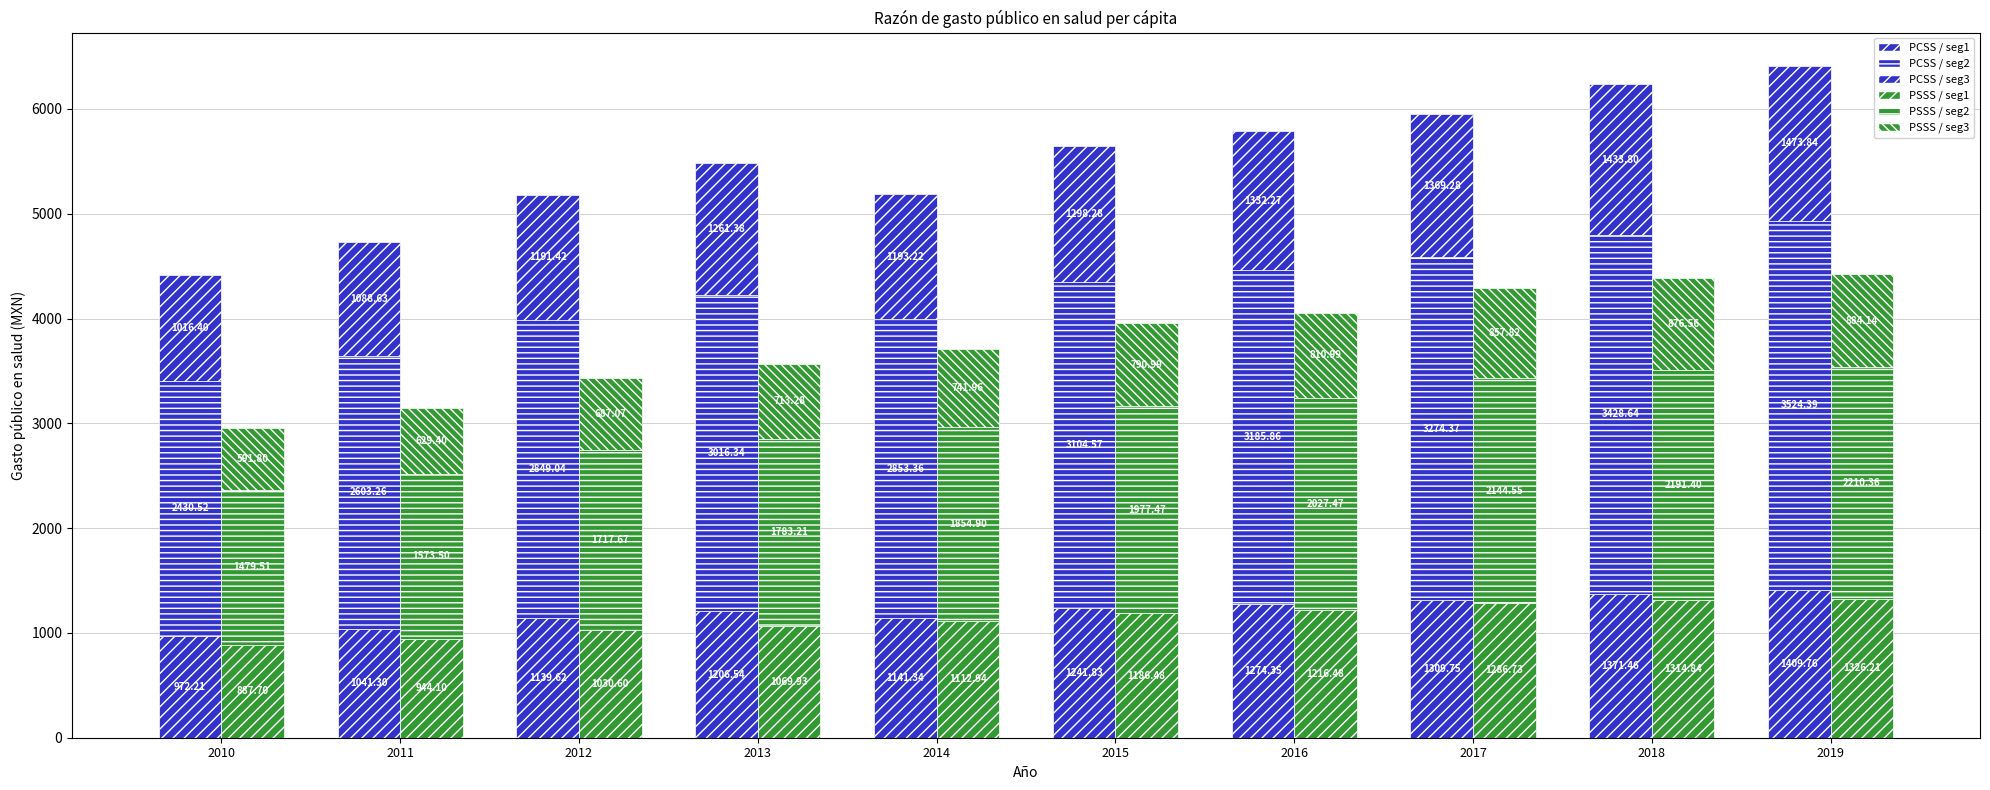

List the series in order of their peak value, lowest first.

PSSS / top, PSSS / bottom, PCSS / bottom, PCSS / top, PSSS / mid, PCSS / mid